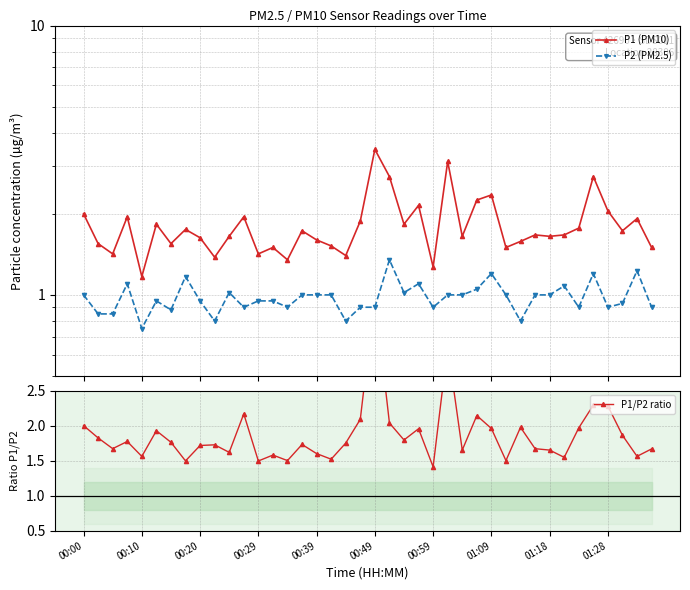

The P1/P2 ratio series shows 1.6 at 01:18. True or false?

True